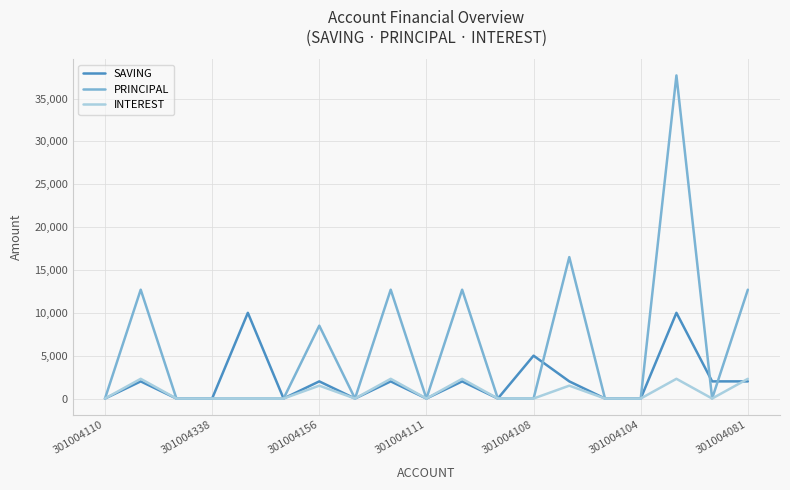

Which series has the largest range (max minus min)?

PRINCIPAL